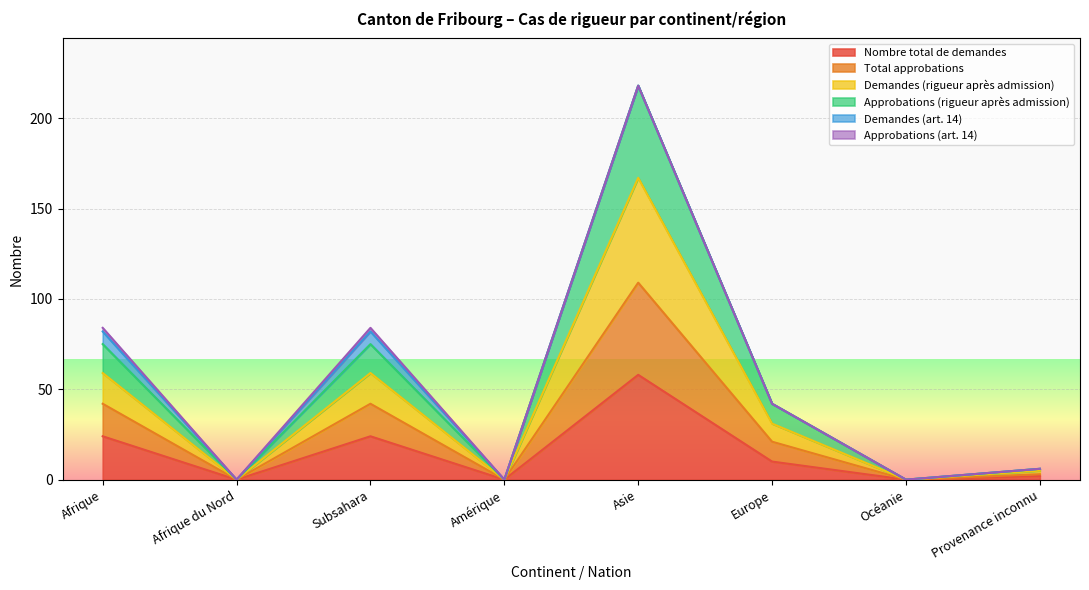

Which category has the highest value in the Nombre total de demandes series?

Asie